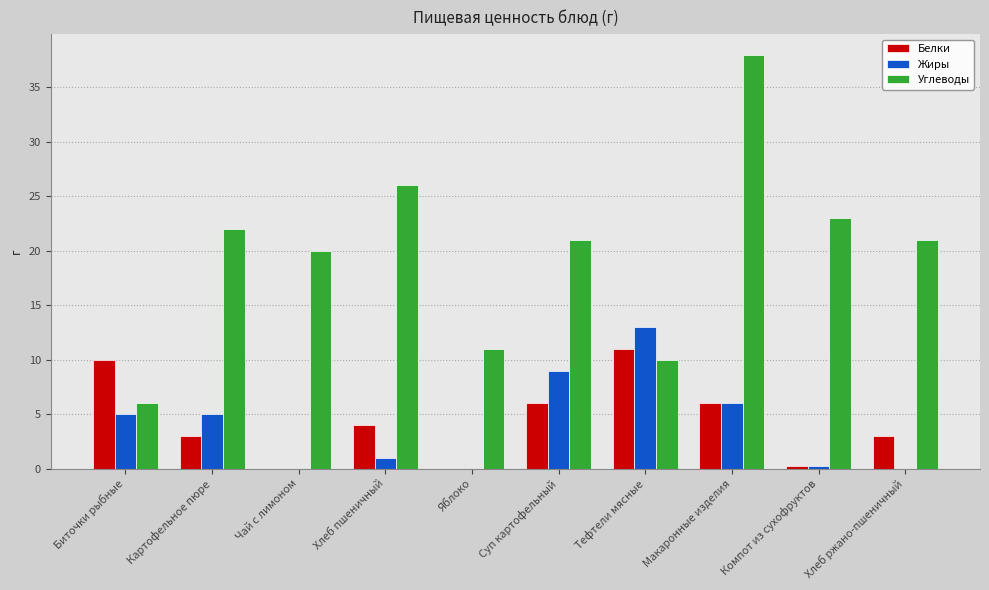

The Белки series shows 11.0 at Тефтели мясные. True or false?

True